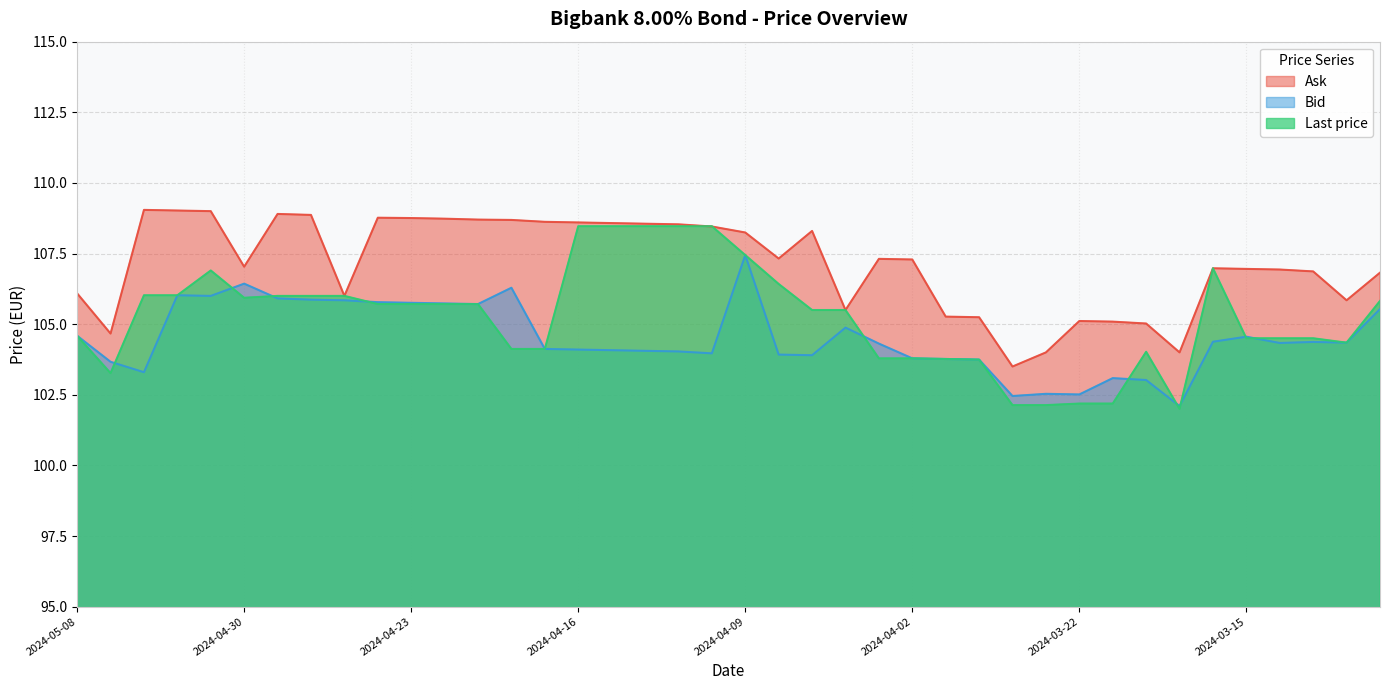

How many lines are shown in the chart?

3